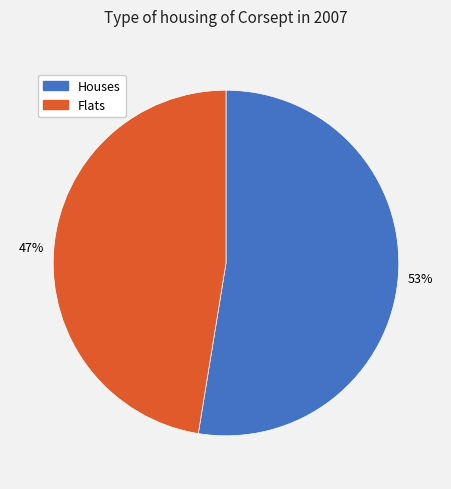

The Houses slice represents 65% of the pie. True or false?

False